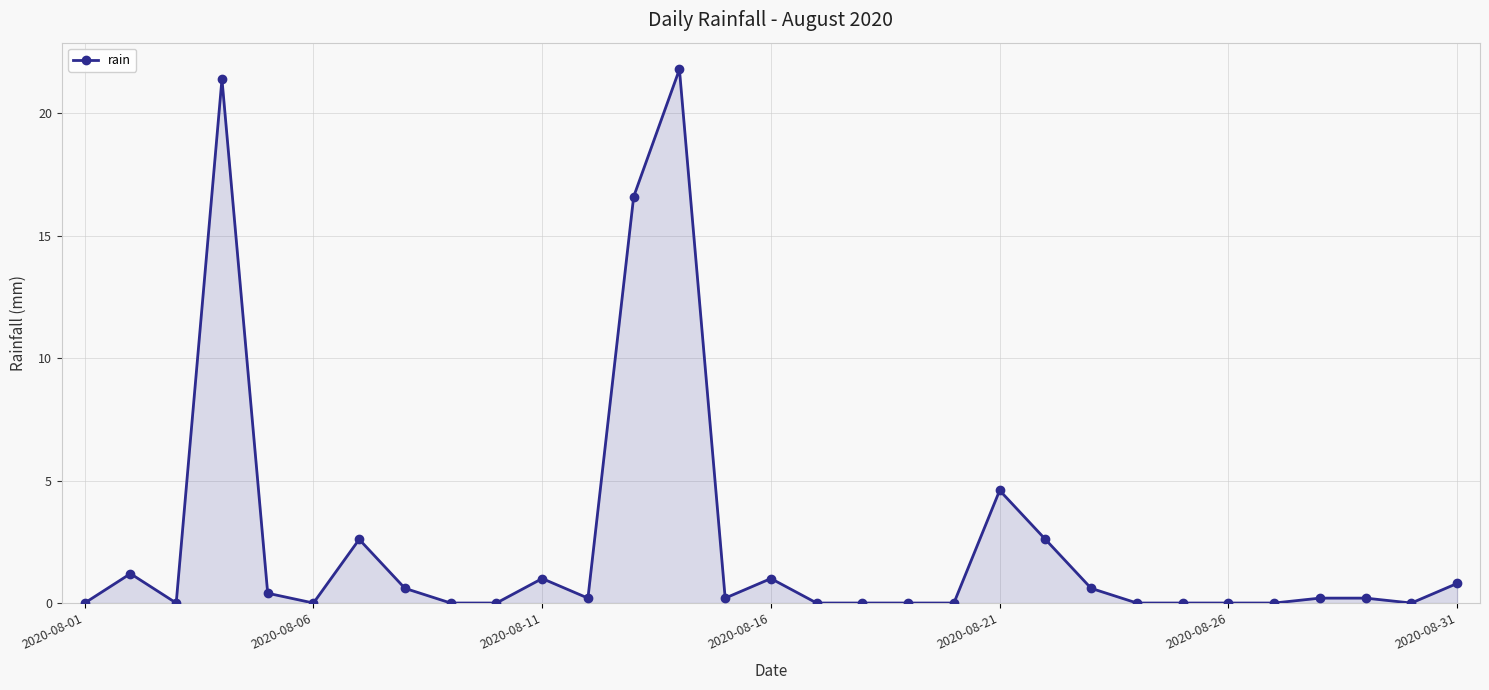

What is the value of the 2nd point from the left?

1.2